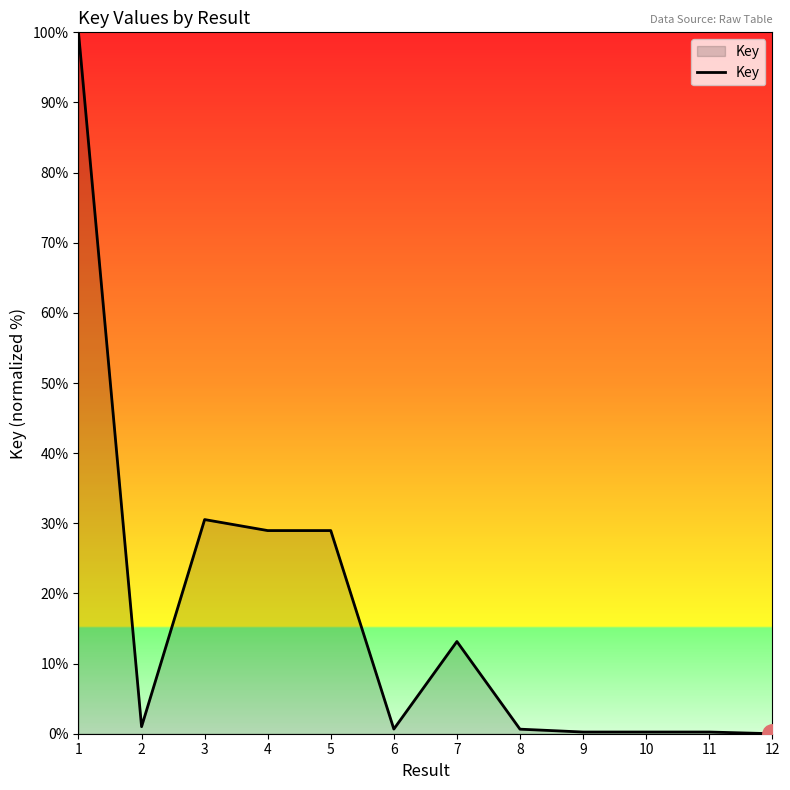

At which category does the data reach its first local valley?

2